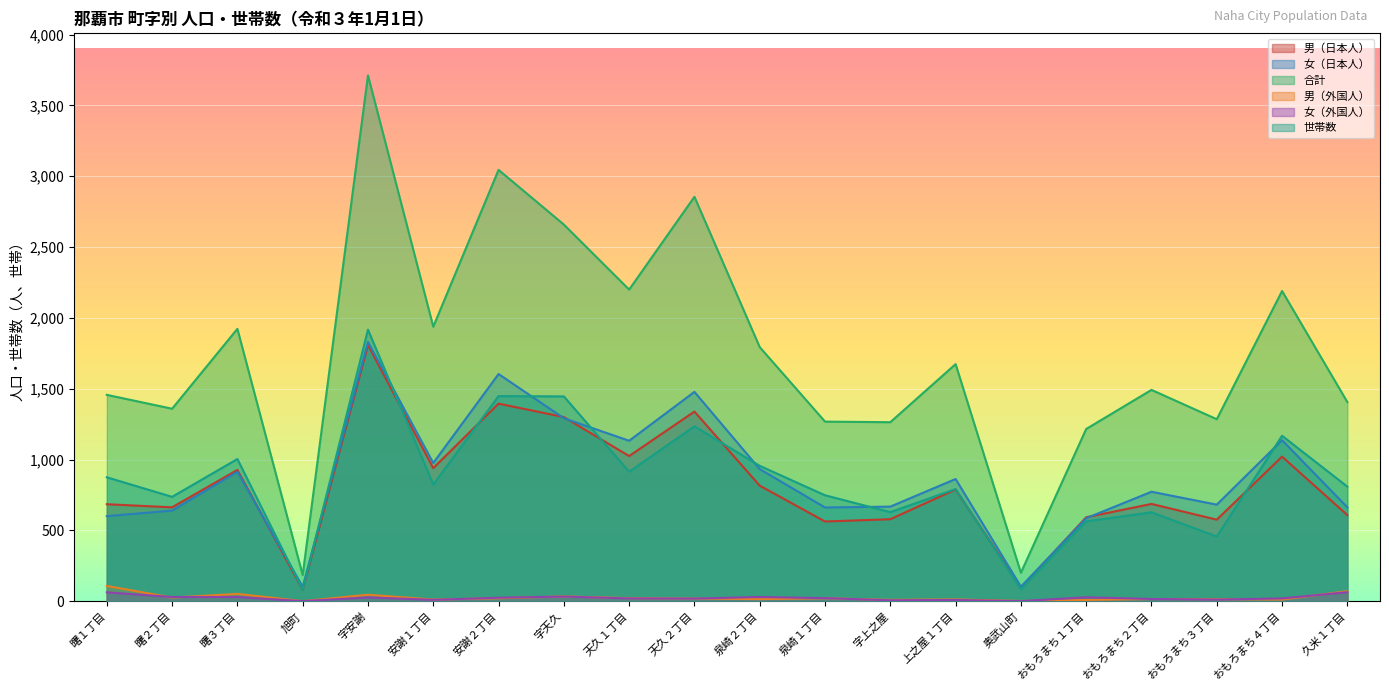

Rank the series at おもろまち３丁目 from lowest to highest value.

女（外国人）, 男（外国人）, 世帯数, 男（日本人）, 女（日本人）, 合計